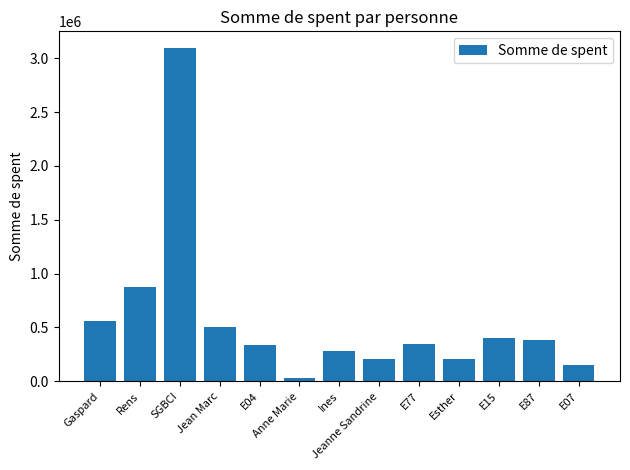

The value at Jean Marc is 502240. True or false?

True